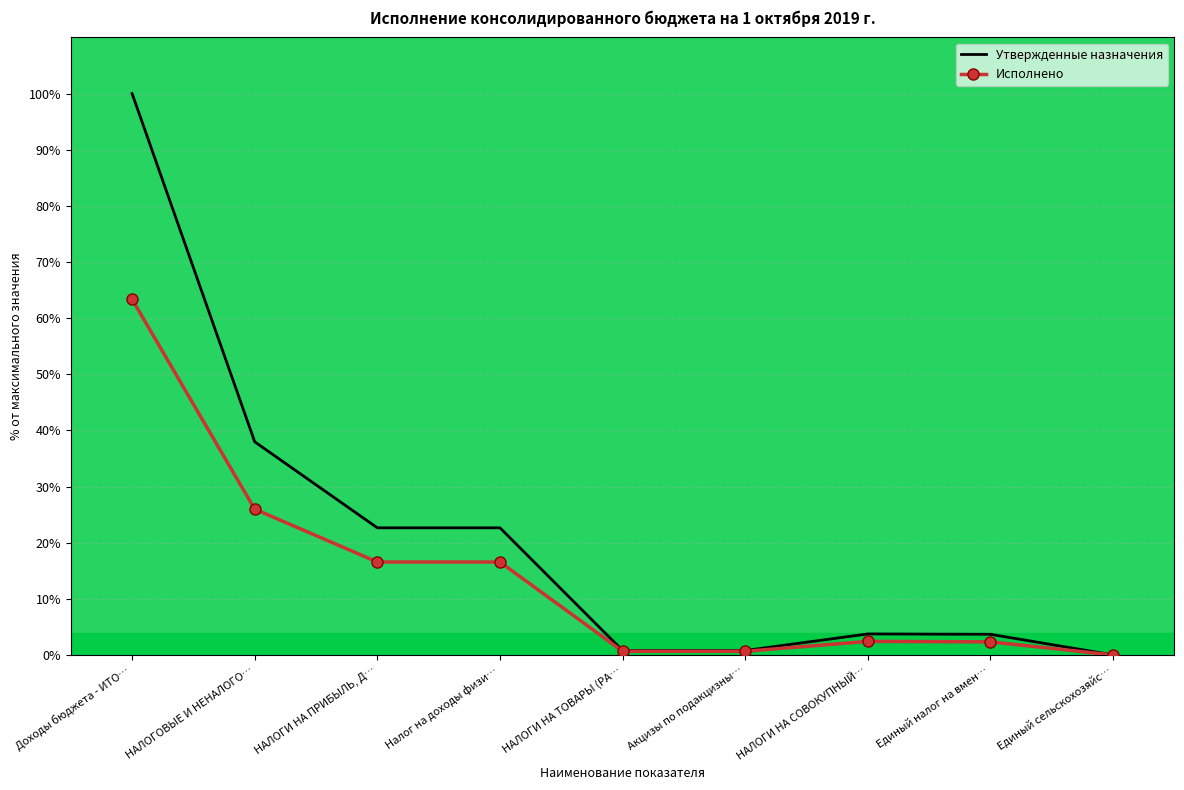

True or false: Исполнено and Утвержденные назначения intersect in this chart.

False